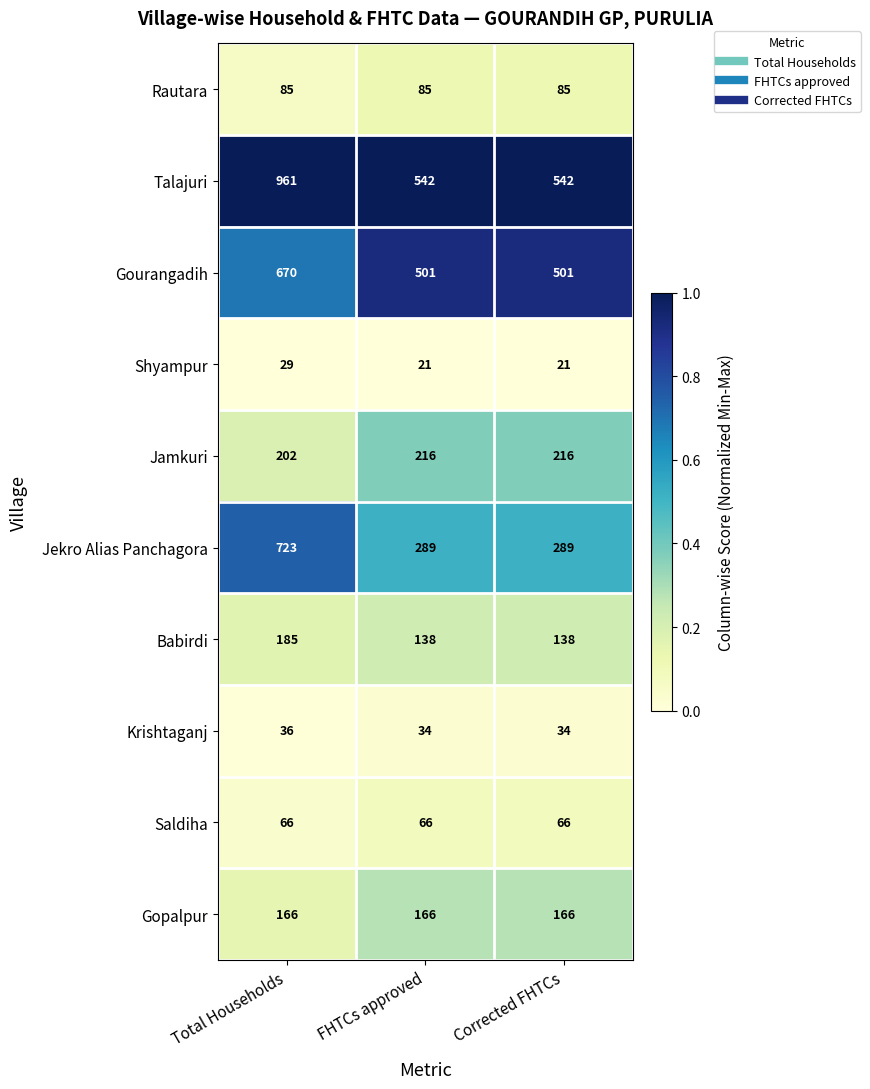

What is the sum of the Rautara values at Corrected FHTCs and FHTCs approved?

170